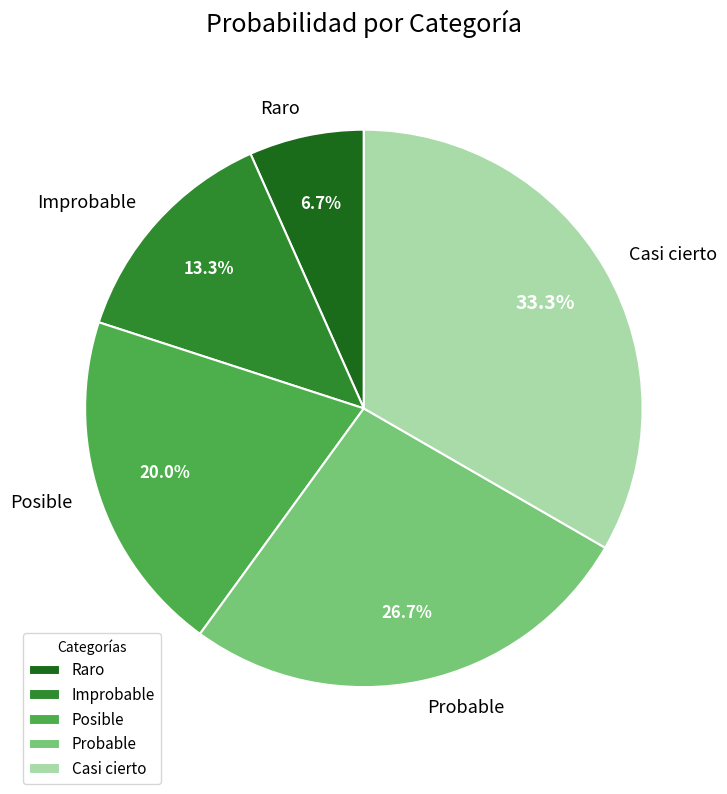

To the nearest percent, what is the combined percentage of Posible and Casi cierto?

53%